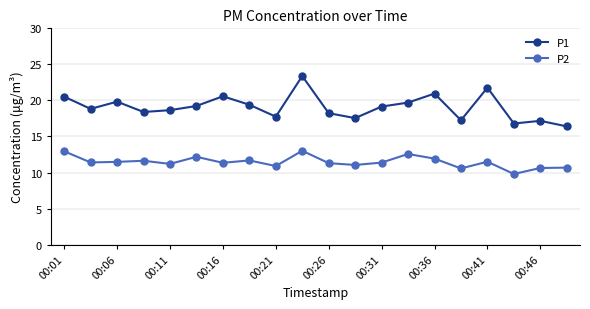

What is the maximum value for P2?

13.0